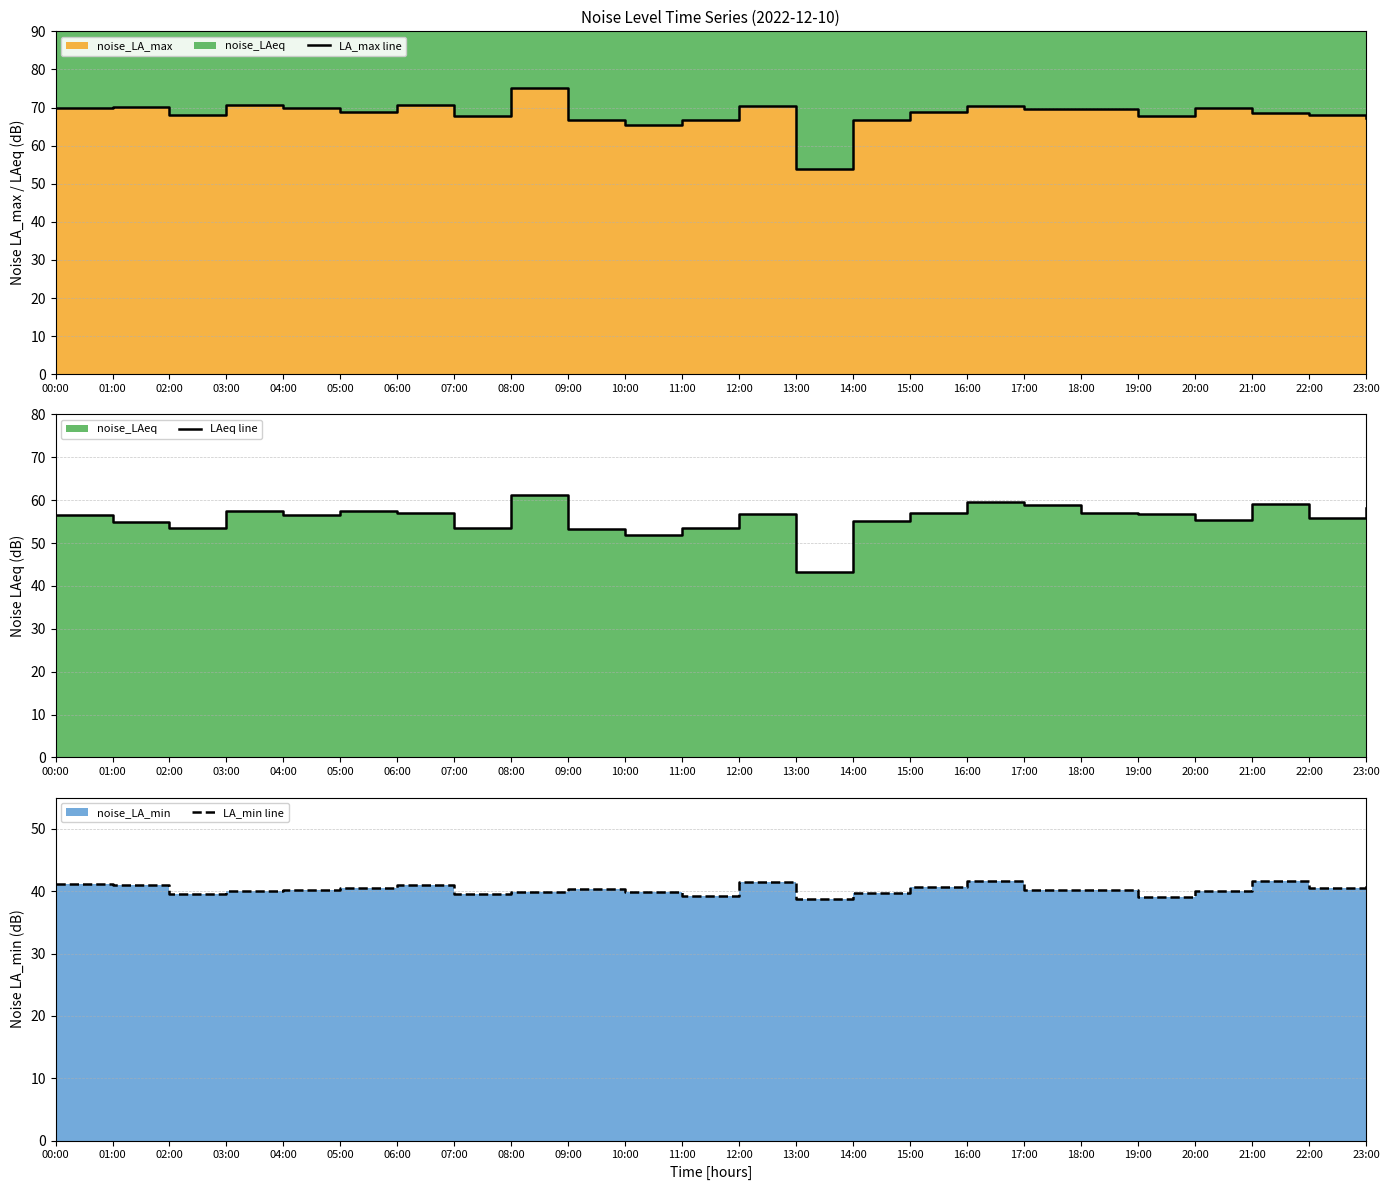

What is the minimum value for LA_min line?

38.7